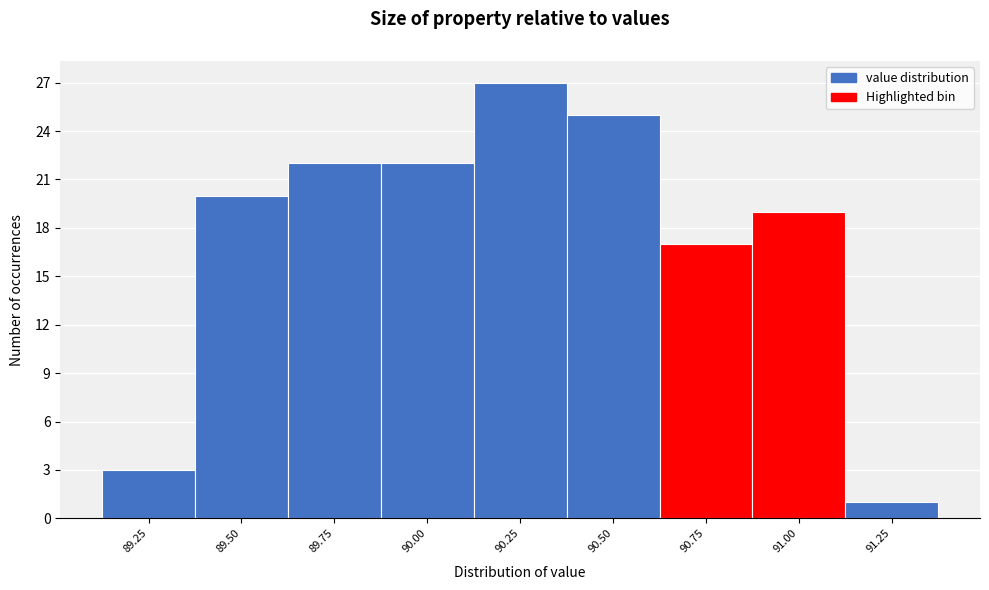

Reading left to right, list all the values displayed in this chart.

89.25=3	89.50=20	89.75=22	90.00=22	90.25=27	90.50=25	90.75=17	91.00=19	91.25=1